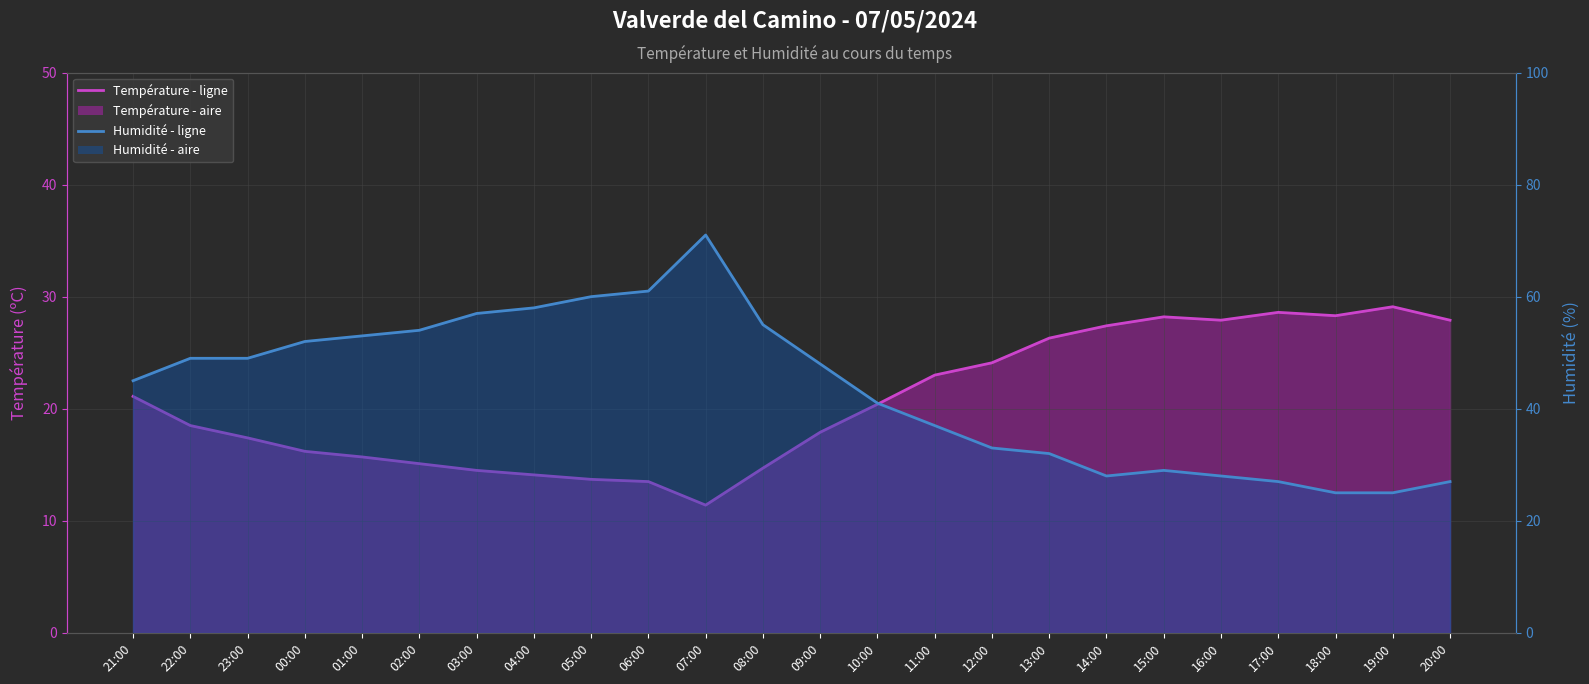

Which category has the lowest value in the Température (ºC) - ligne series?

07:00